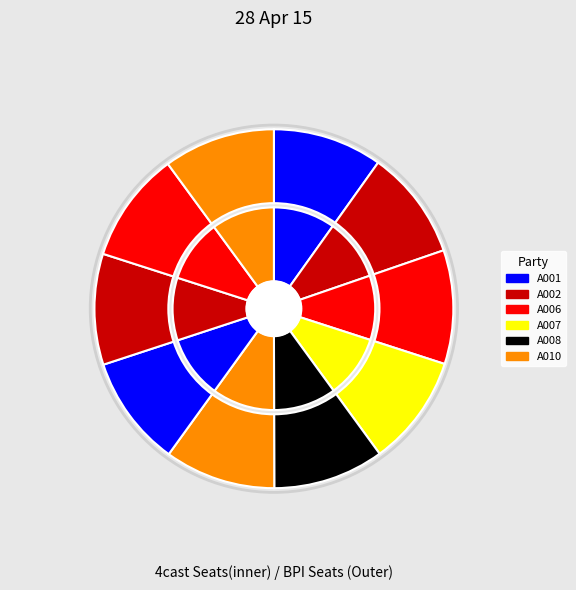

Count the number of slices in the pie.

10